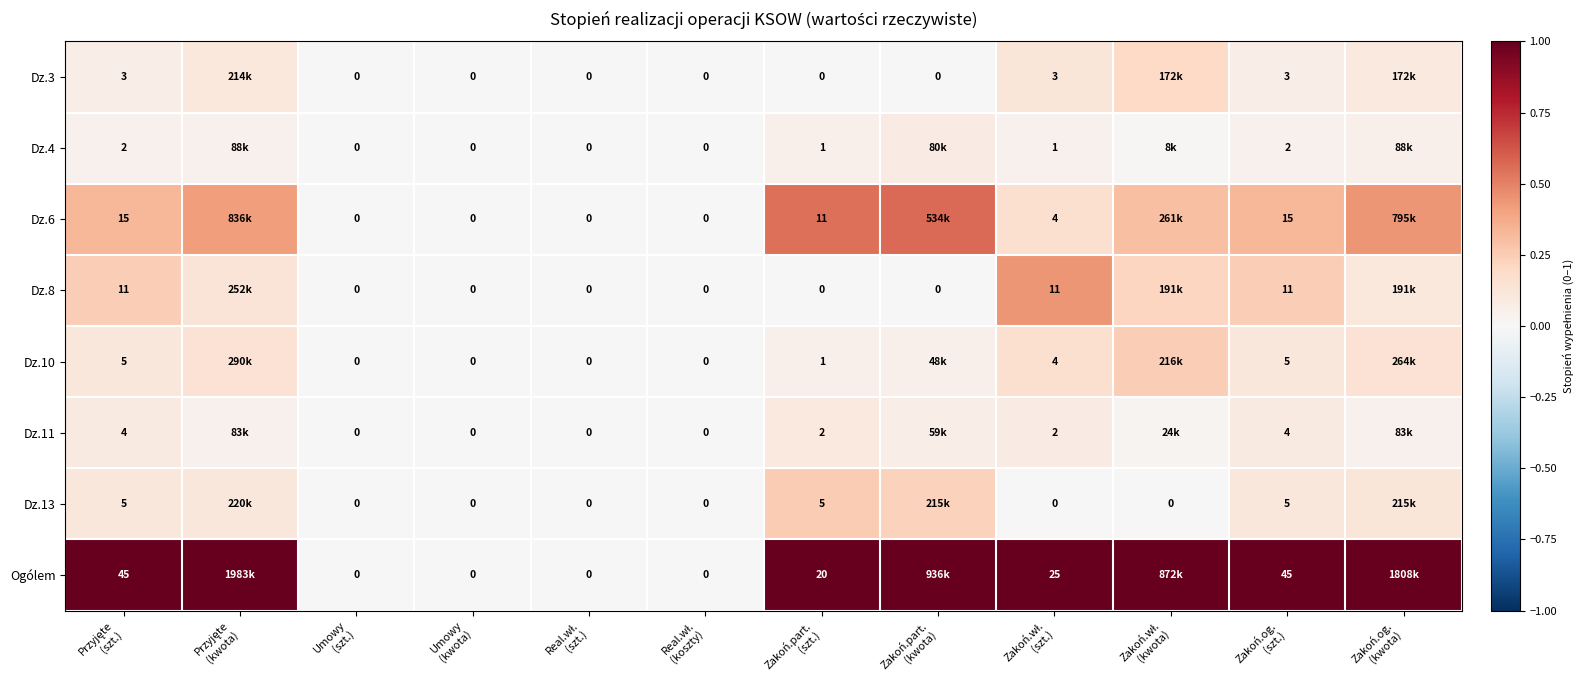

The Dz.4 series shows -0.0 at Real.wł. (szt.). True or false?

False